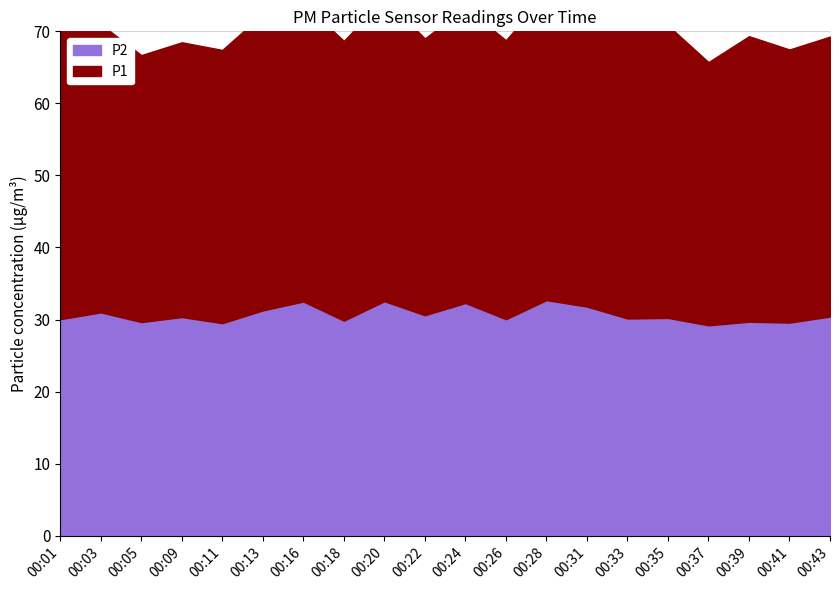

At which category is the sum across all series the highest?

00:31